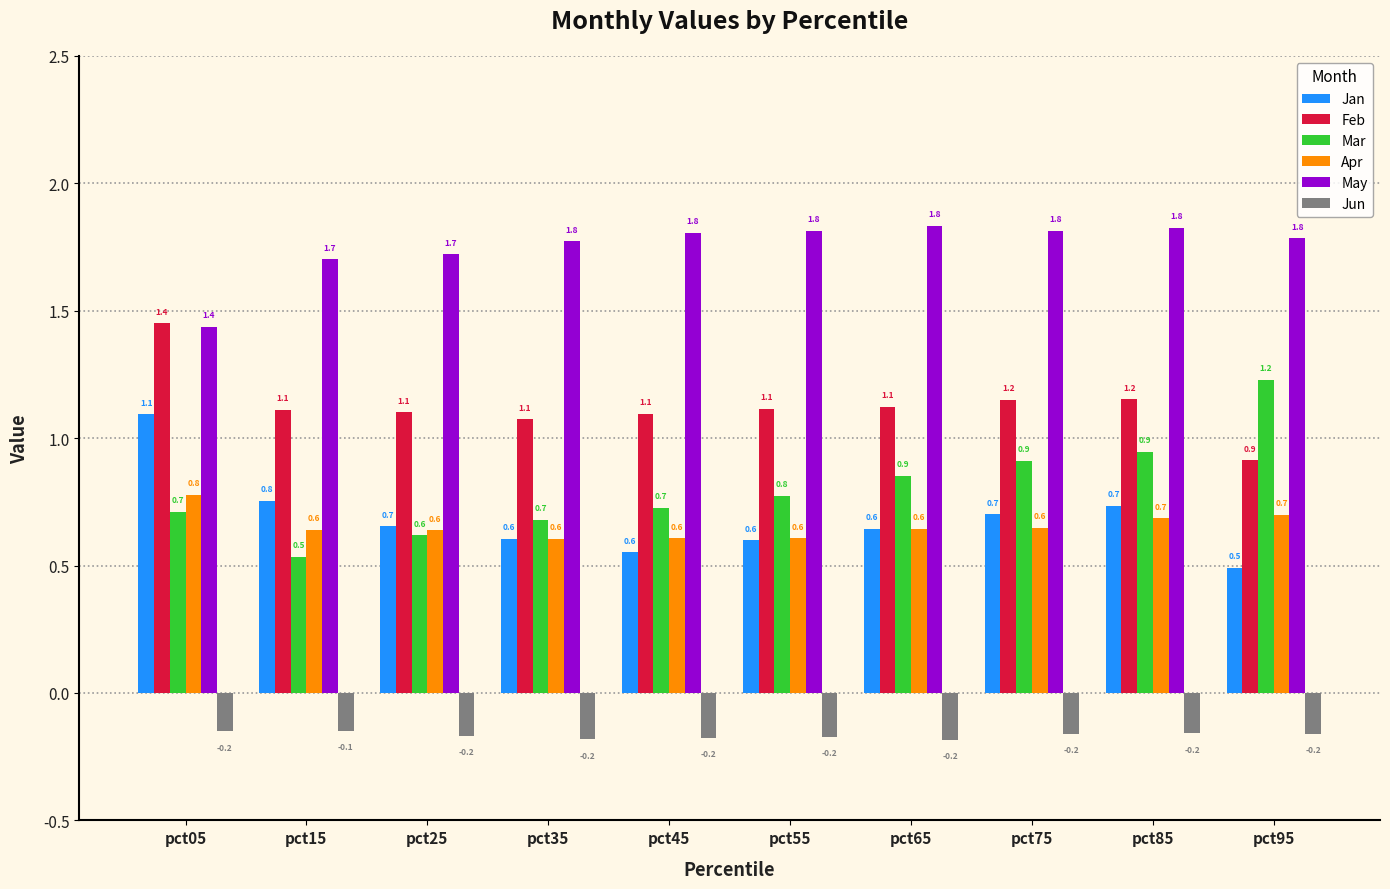

What is the approximate value of Jan at pct15?

0.8